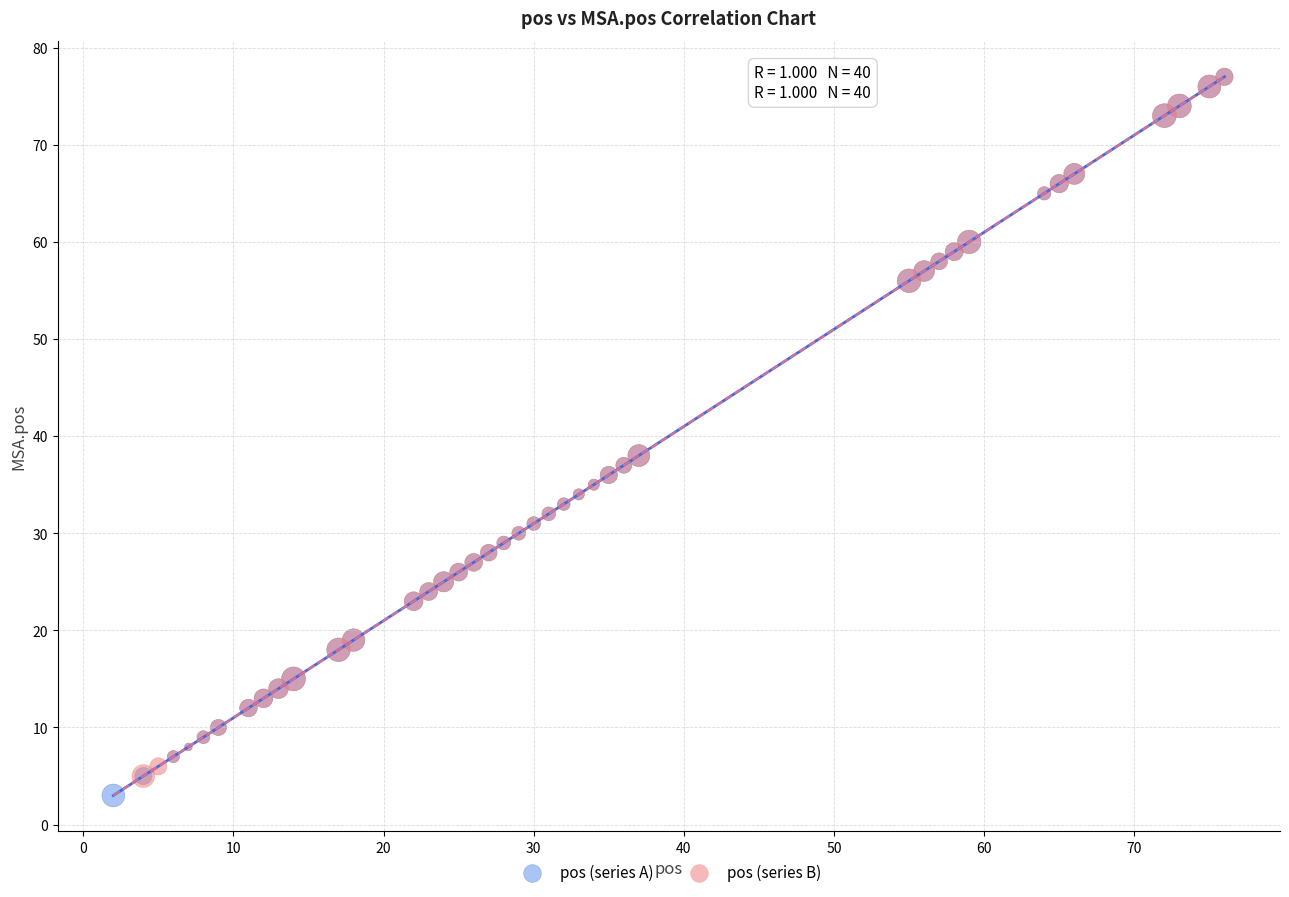

Which series has the widest spread of Y values?

pos (series A)